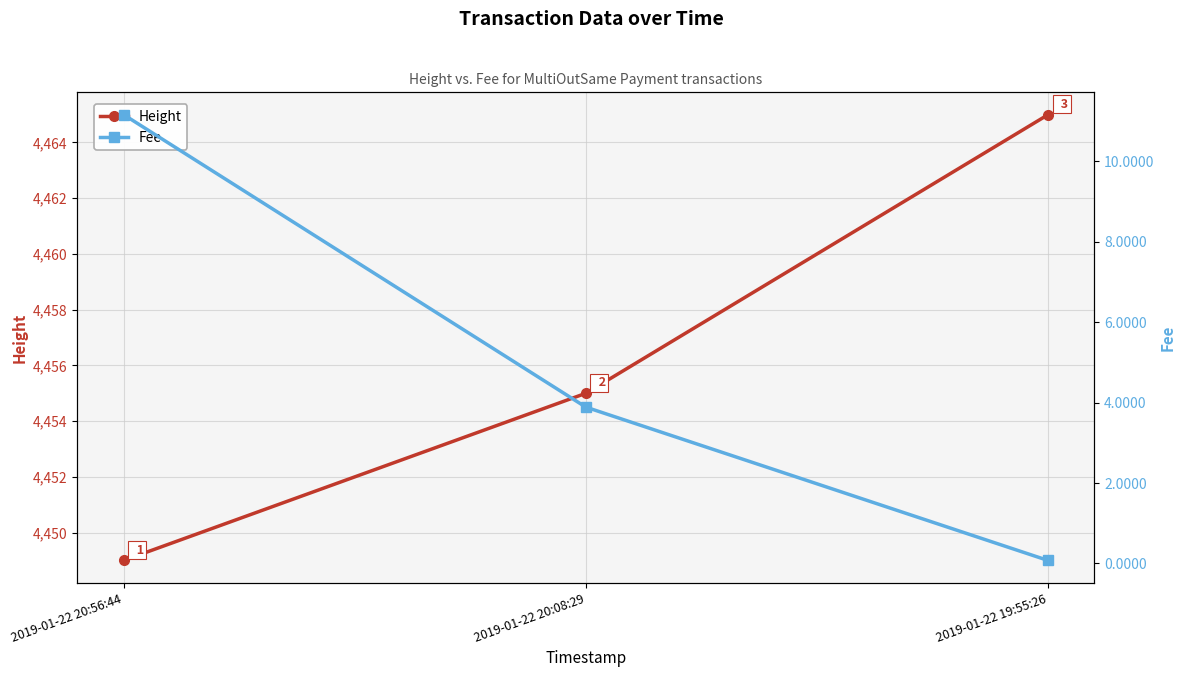

Which has a higher value, 2019-01-22 19:55:26 or 2019-01-22 20:56:44?

2019-01-22 19:55:26